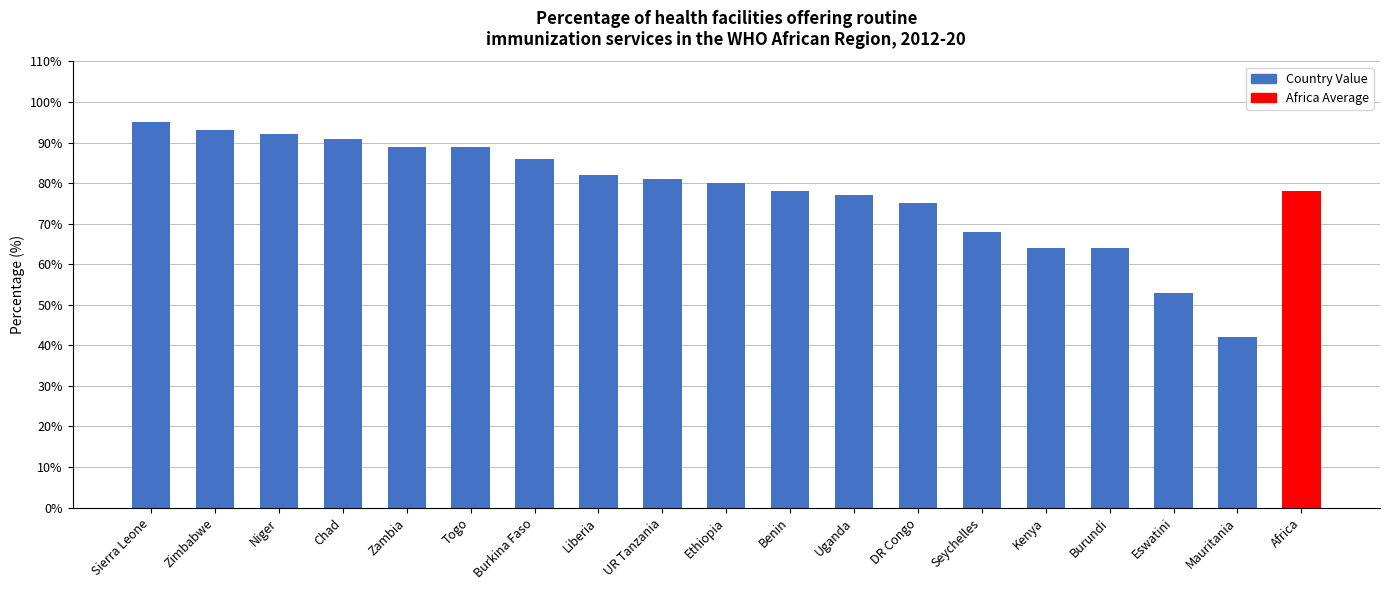

How many bars are there in total?

19